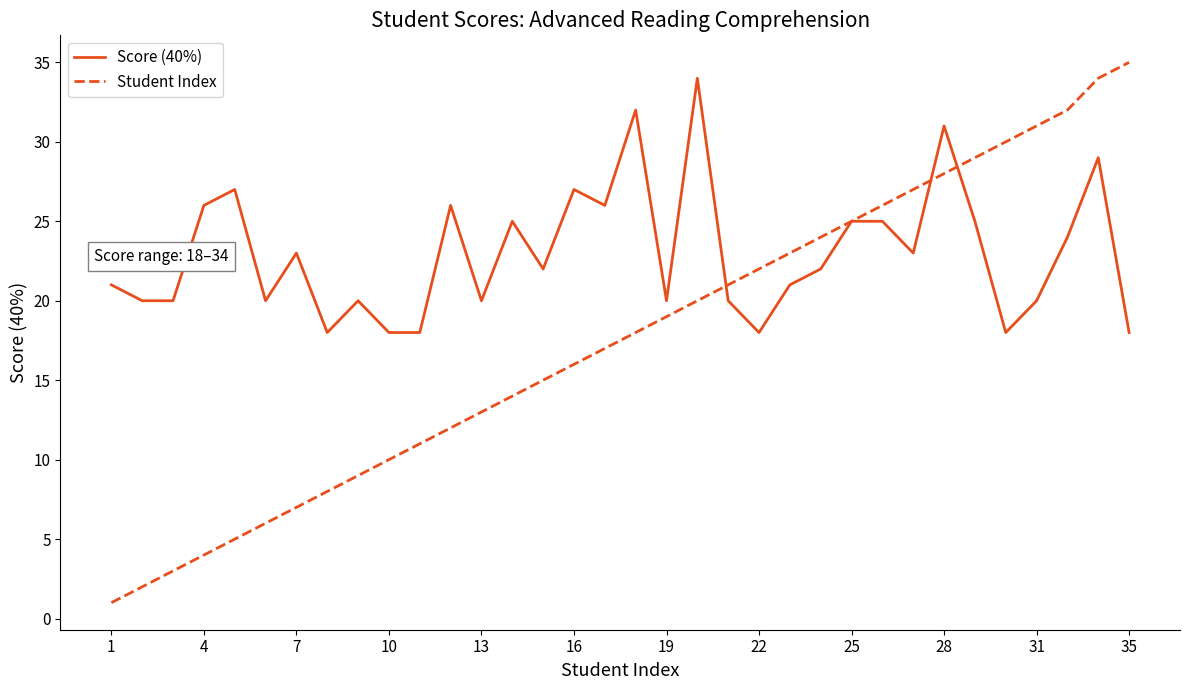

Which series has the largest total across all categories?

Score (40%)